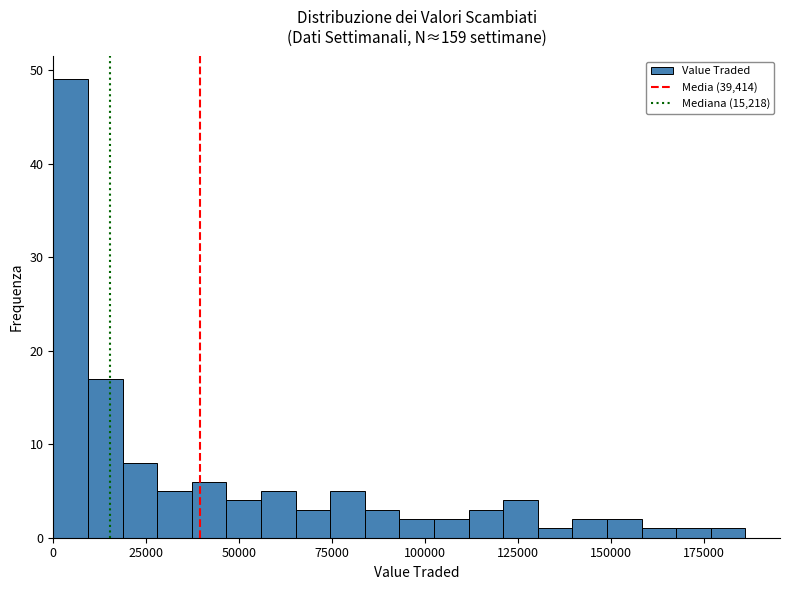

Read against the x-axis, roughly where is the centre of the tallest bar?

5000